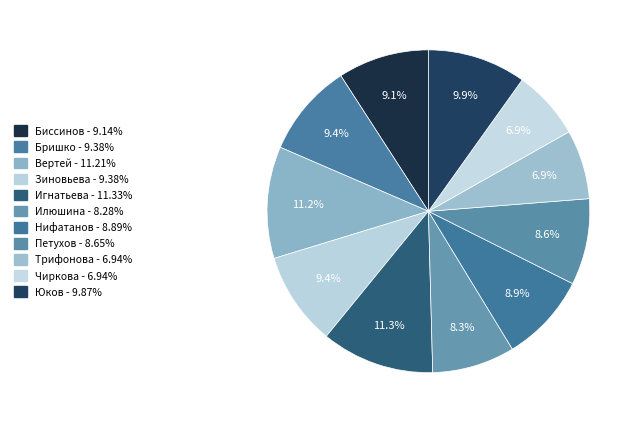

To the nearest percent, what is the difference between the Игнатьева and Чиркова slice percentages?

4%